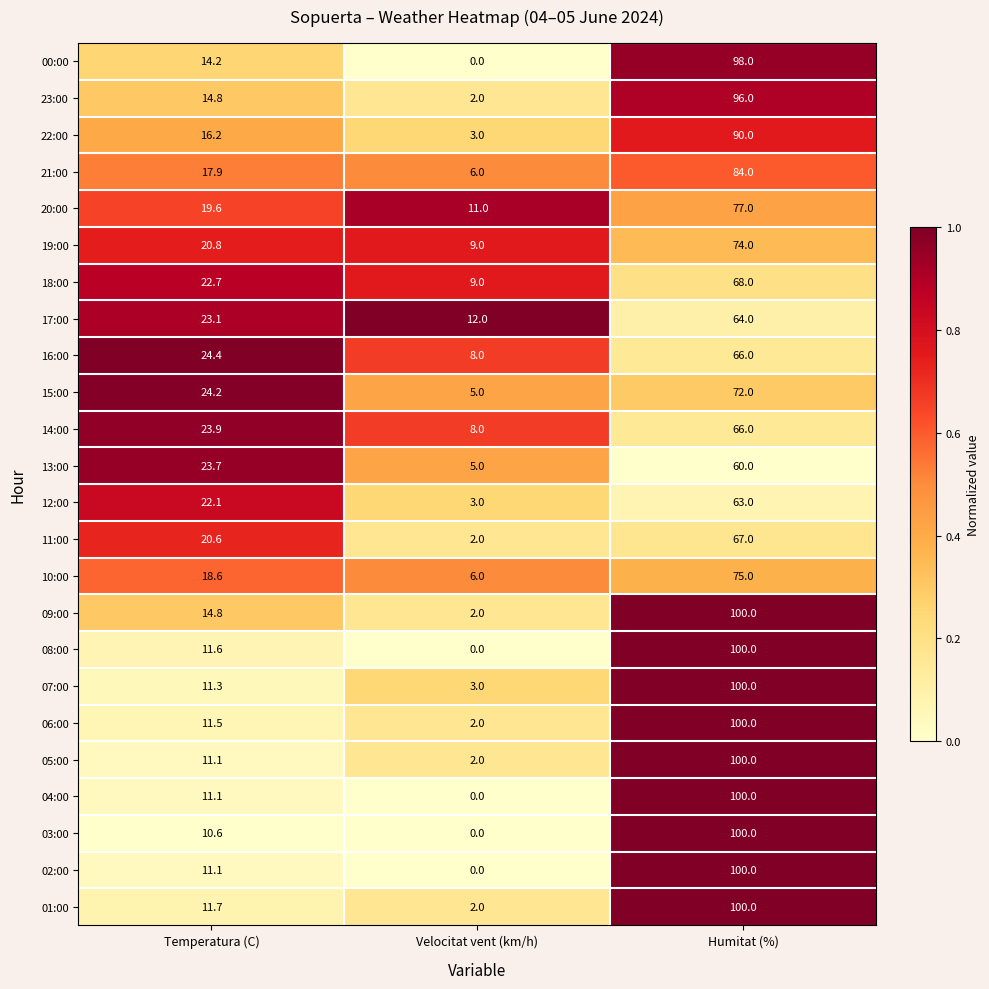

At which category is the sum across all series the highest?

Humitat (%)